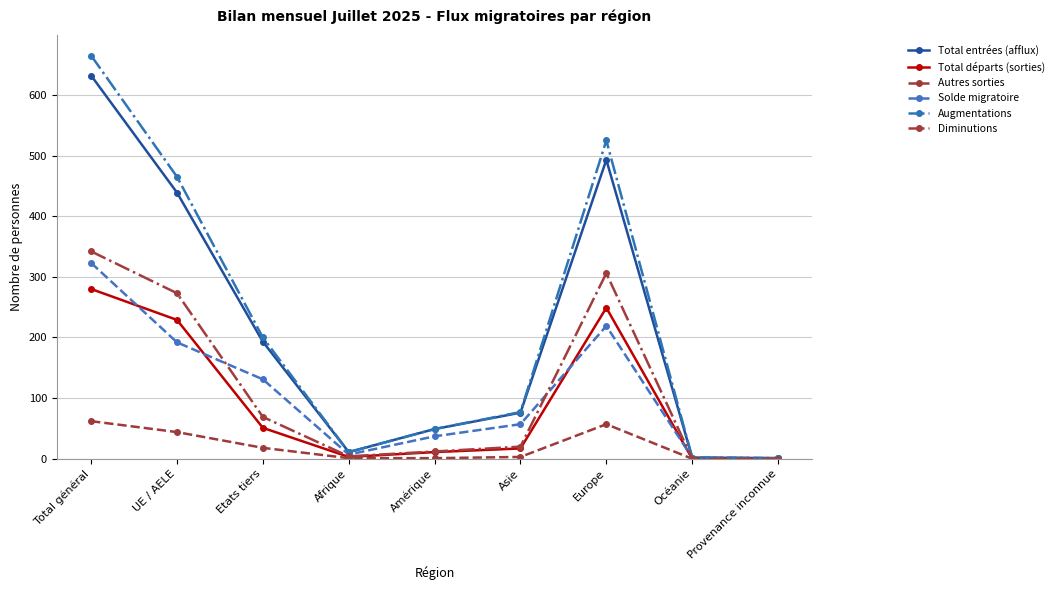

True or false: Autres sorties has more than 2 points higher than both neighbors.

False